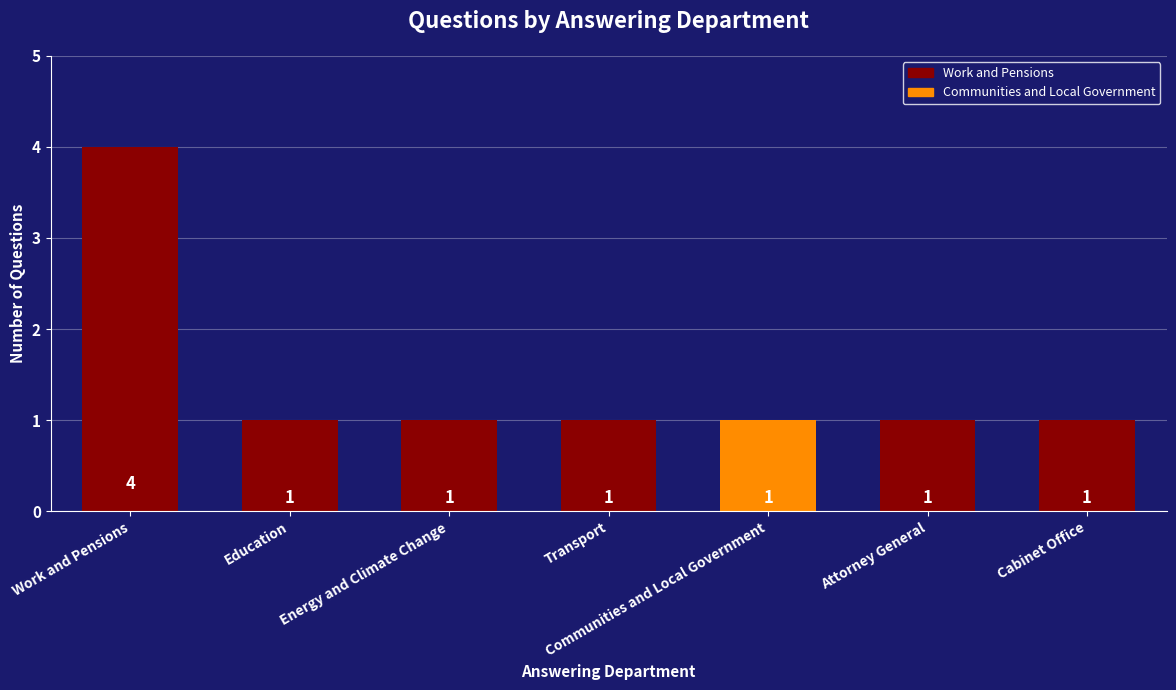

What is the sum of all values?

10